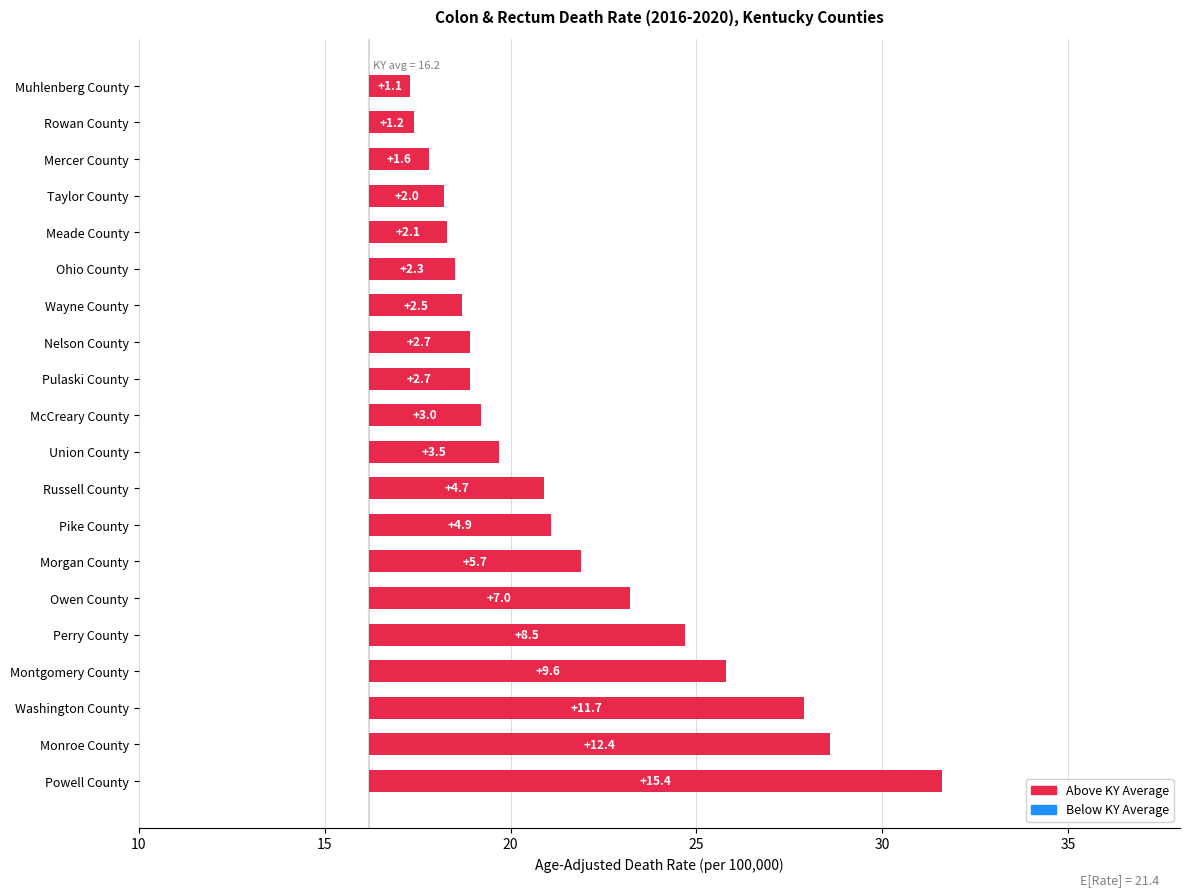

Where does the data first go above 3?

Powell County